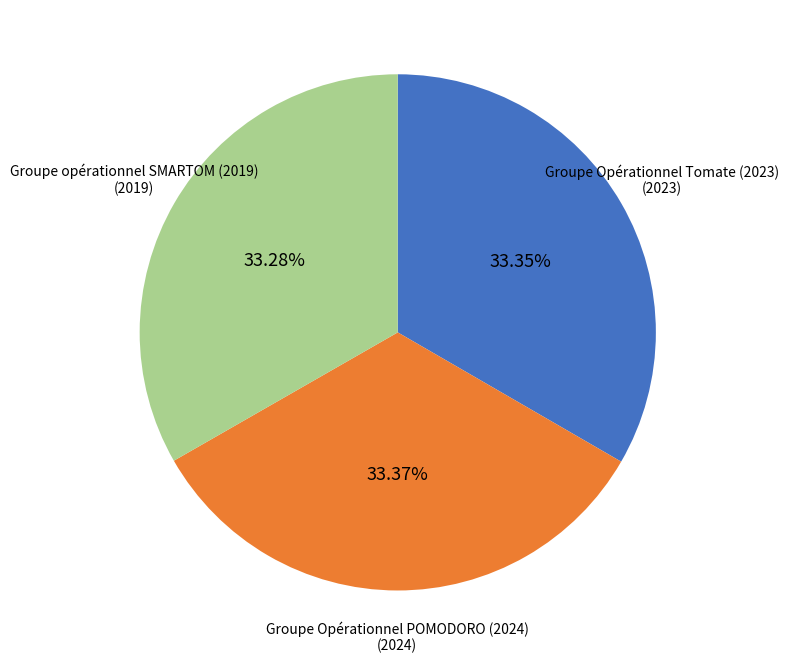

Does Groupe opérationnel SMARTOM (2019) represent more than half of the total?

No